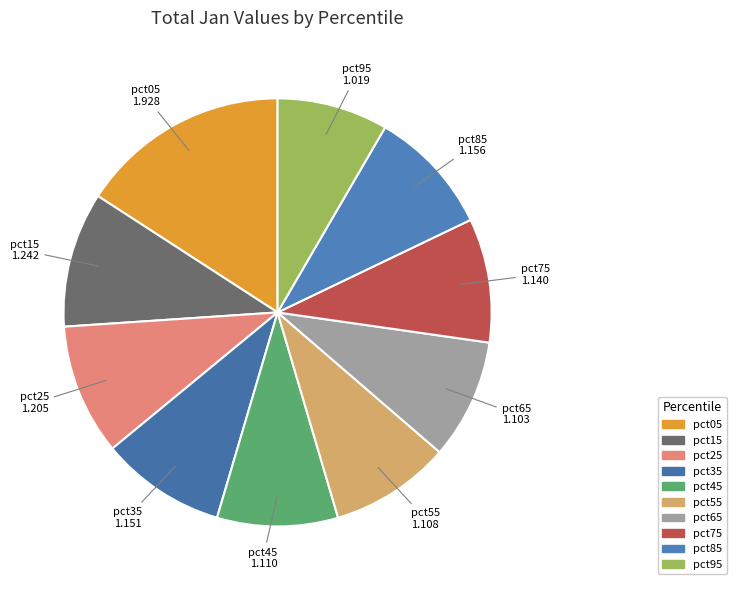

Which category has the smallest portion of the pie?

pct95